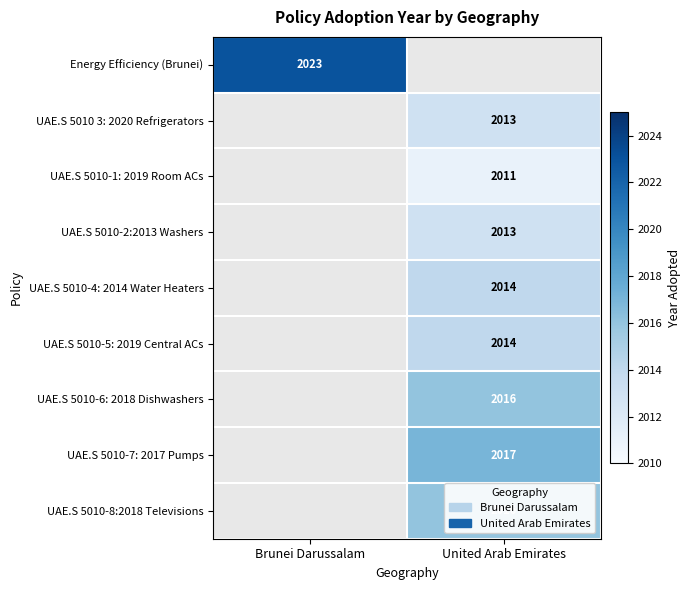

The value of UAE.S 5010 3: 2020 Refrigerators at United Arab Emirates is 2013. True or false?

True